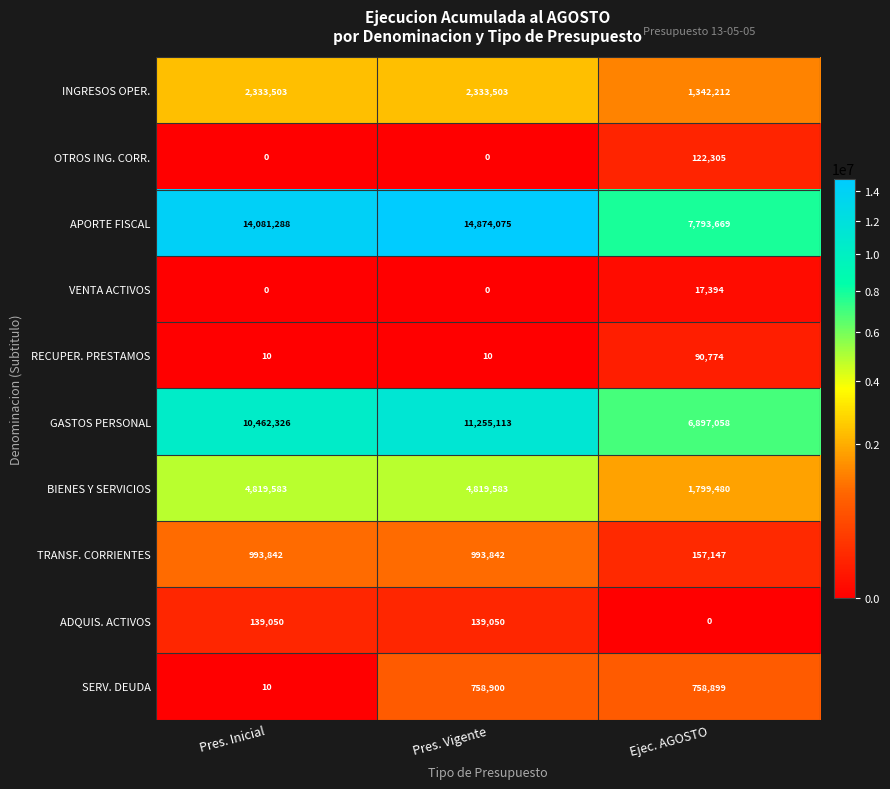

What is the difference between the highest and lowest values at Pres. Inicial?

14081288